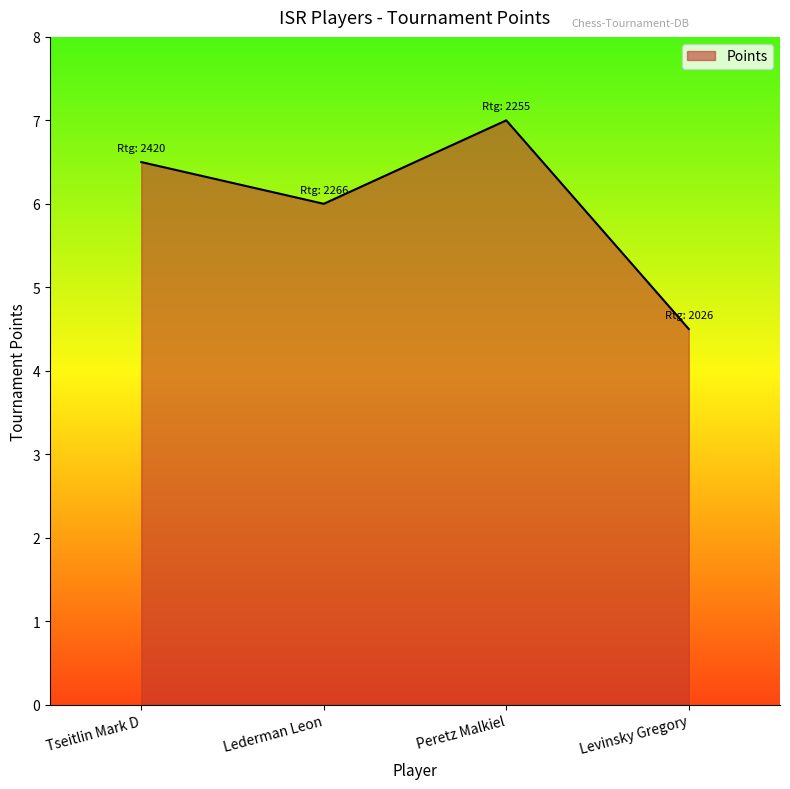

What position from the left is Lederman Leon?

2